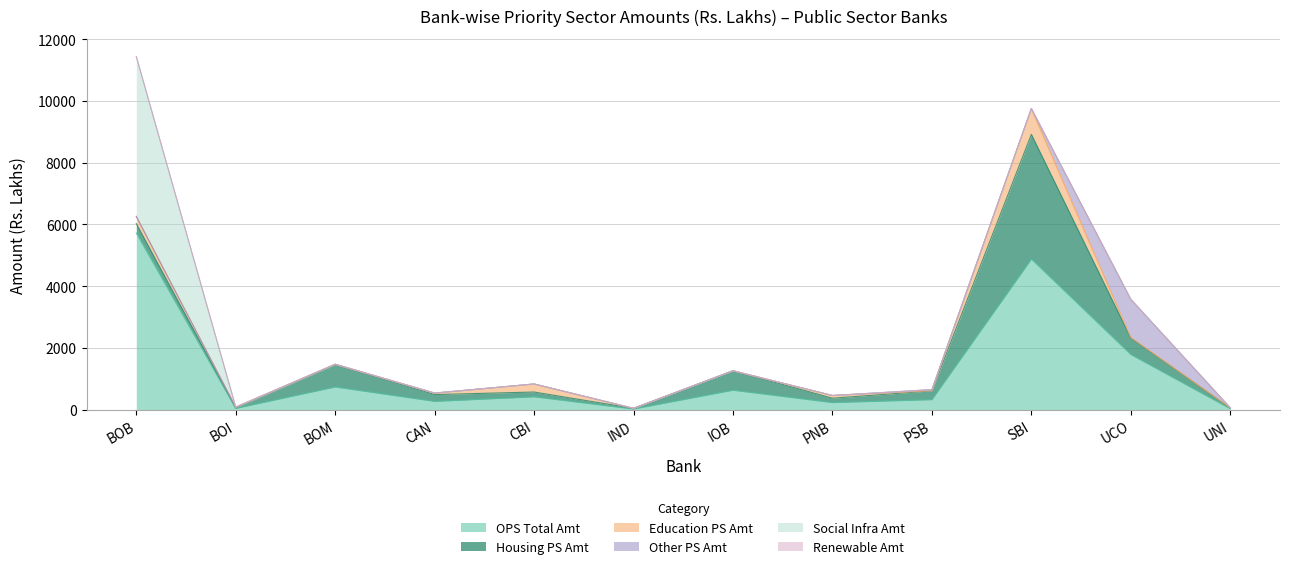

Between BOI and SBI, which series saw the biggest shift?

OPS Total Amt